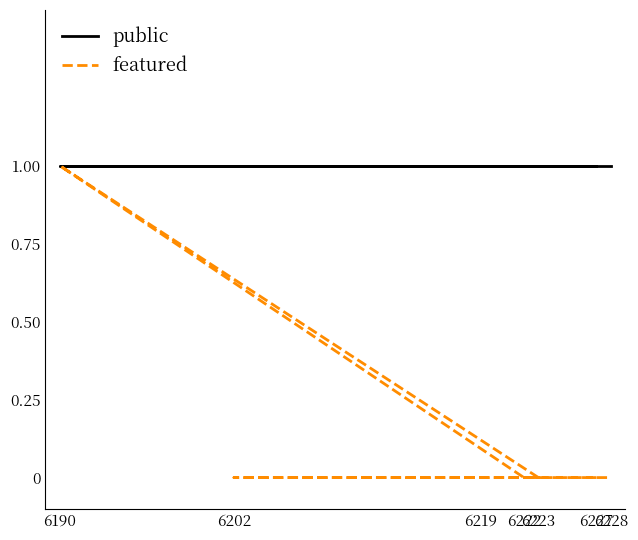

True or false: public and featured intersect in this chart.

False